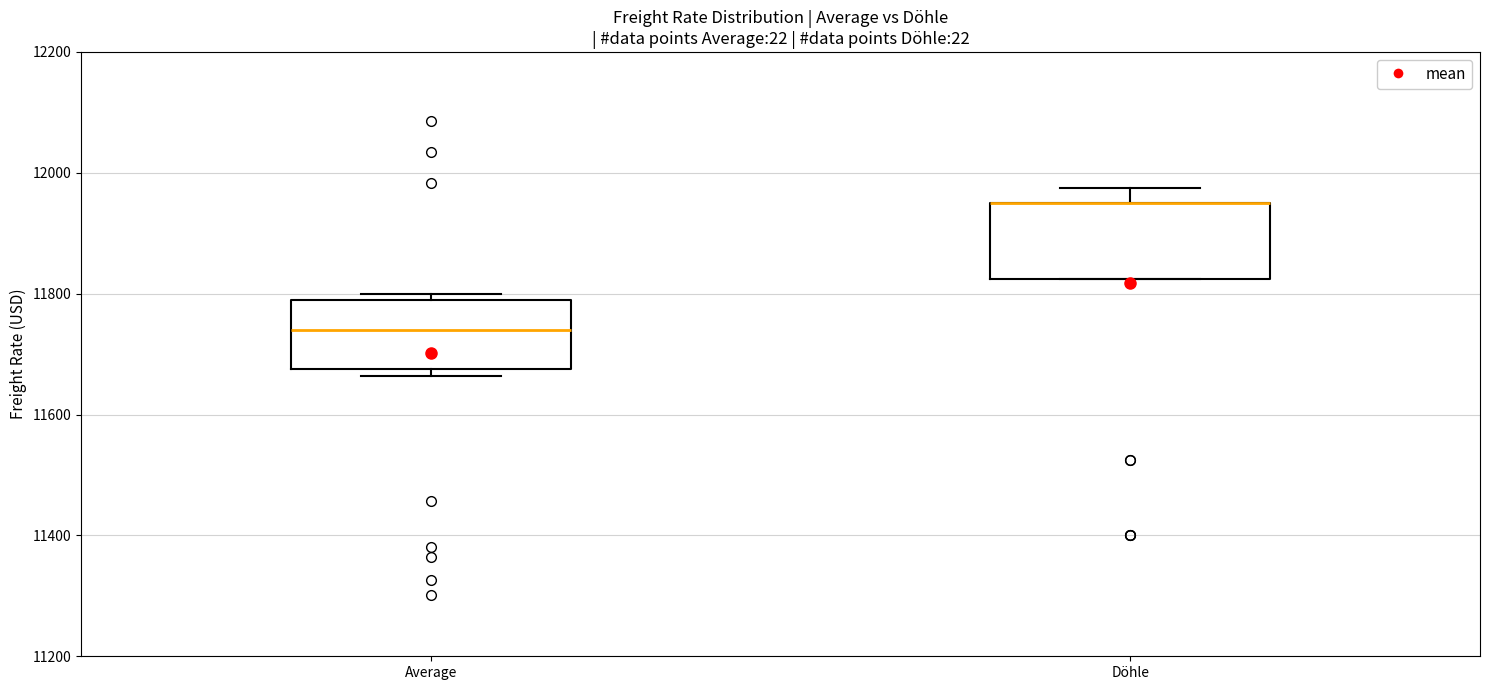

Reading left to right, read every box against the y-axis: the position of its median line, the range the box covers, and the ends of its whiskers. The values are not printed on the chart, so give them approximately, as read against the axis.

Average: median 11740, box 11680 to 11800, whiskers 11660 to 11800 (just above the box's upper edge)
Döhle: median 11960 (drawn on the box's upper edge), box 11820 to 11960, whiskers 11820 to 11980